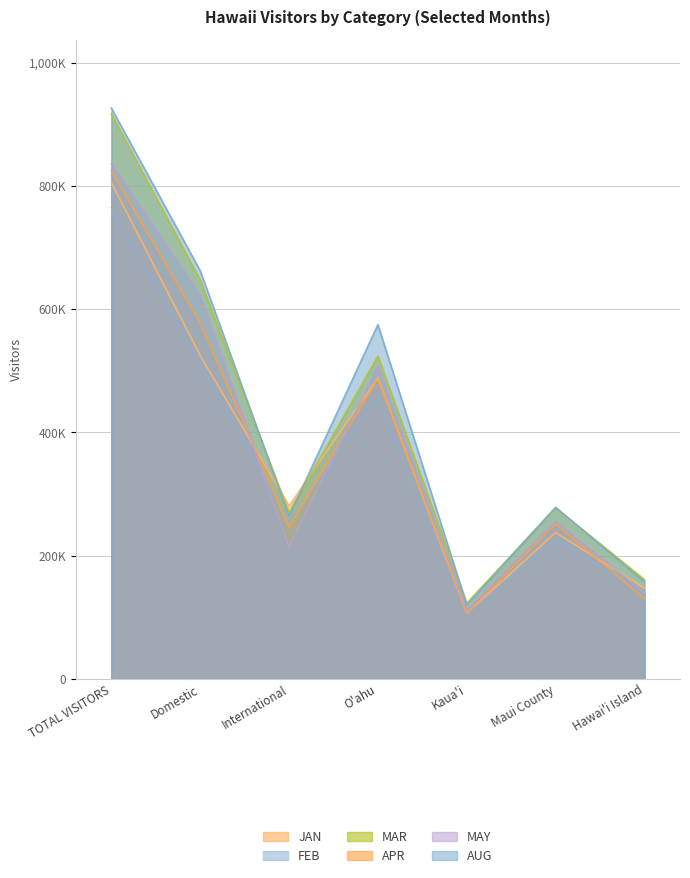

How many categories are shown in the chart?

7